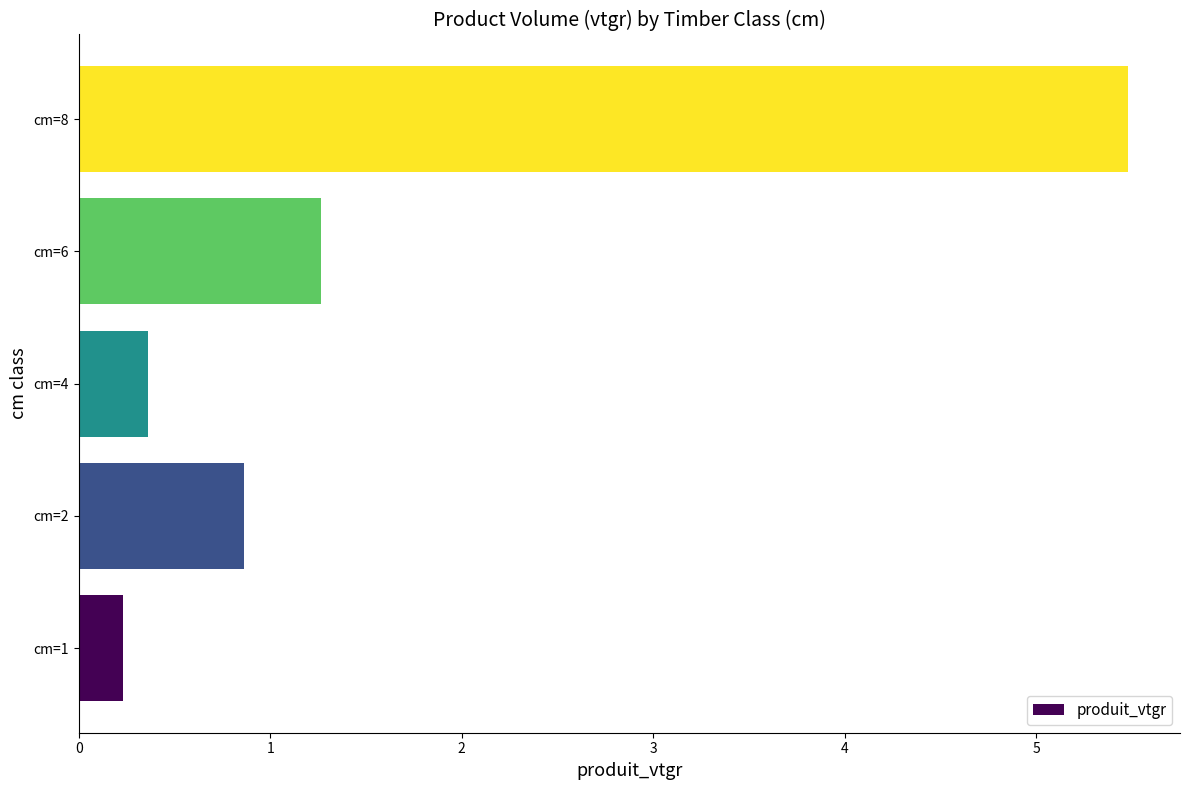

At which category does the chart reach its peak across all series?

cm=8